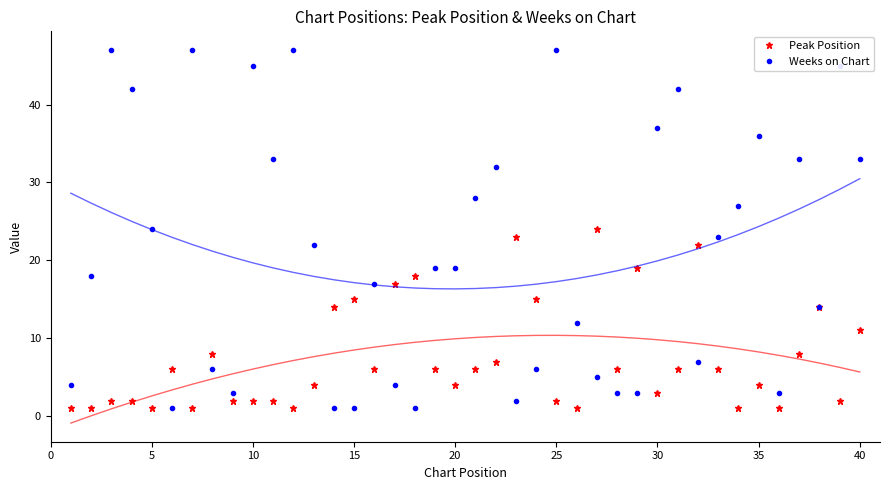

In Weeks on Chart, how many points are higher than both neighbors (excluding endpoints)?

11